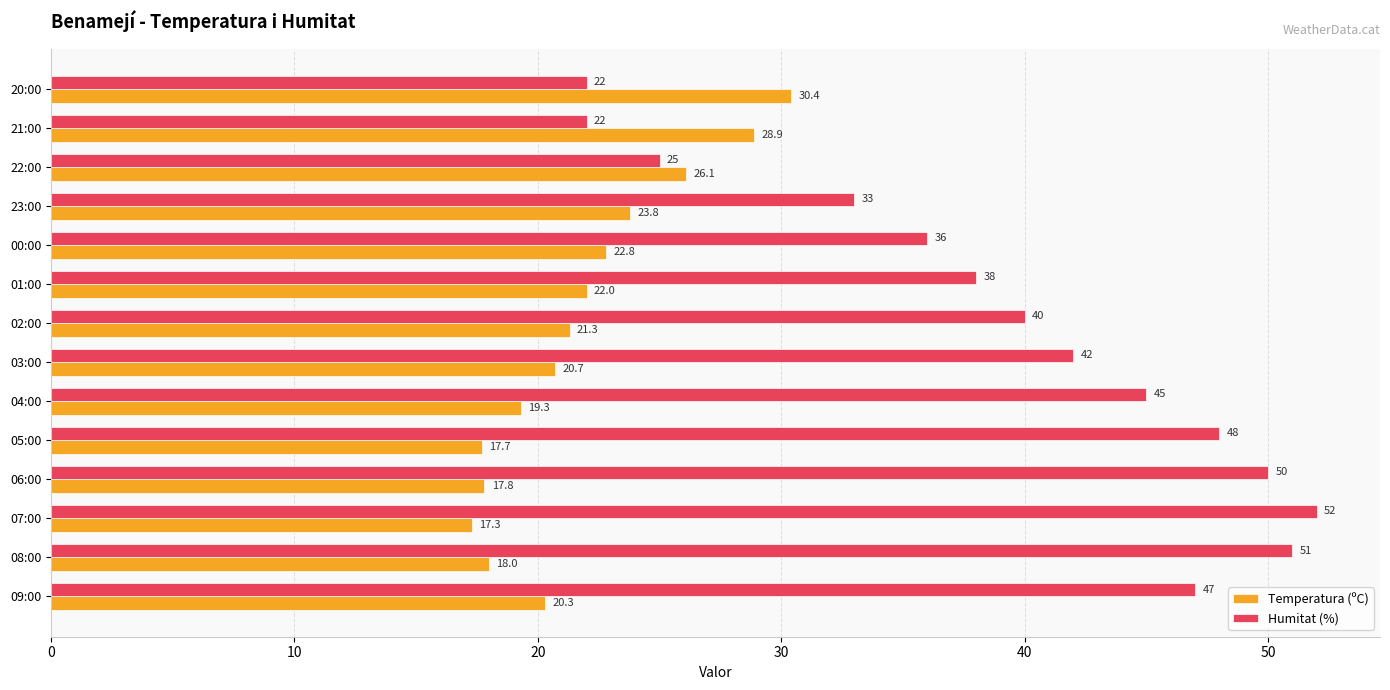

The Temperatura (ºC) series shows 22.8 at 00:00. True or false?

True